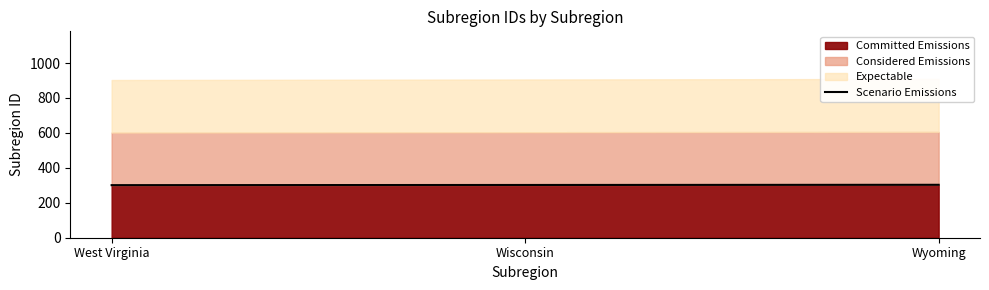

Which category has the lowest value across all series?

West Virginia